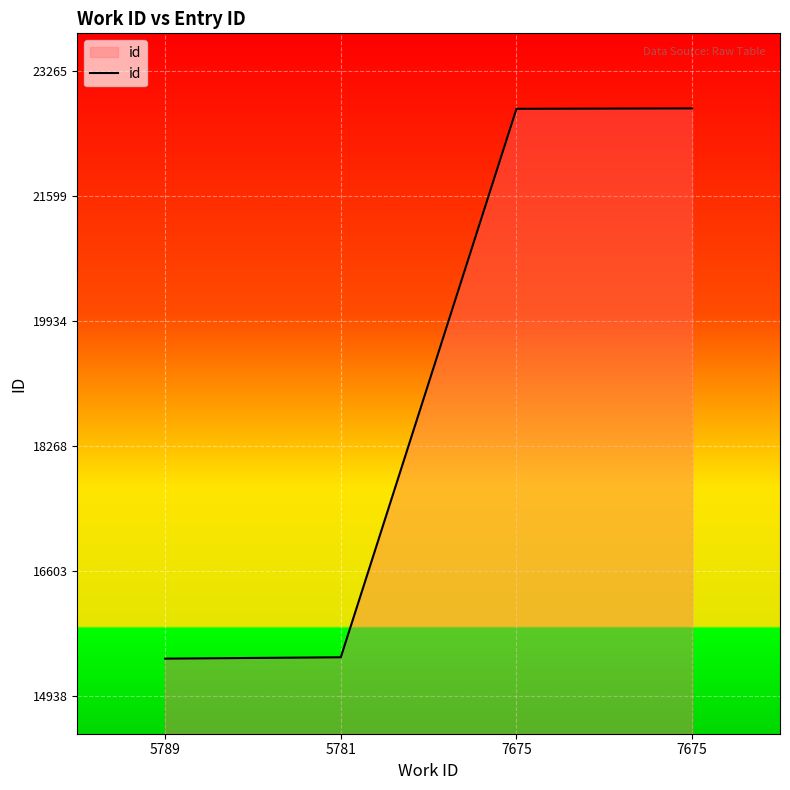

List the labels in order of value, largest first.

7675, 7675, 5781, 5789